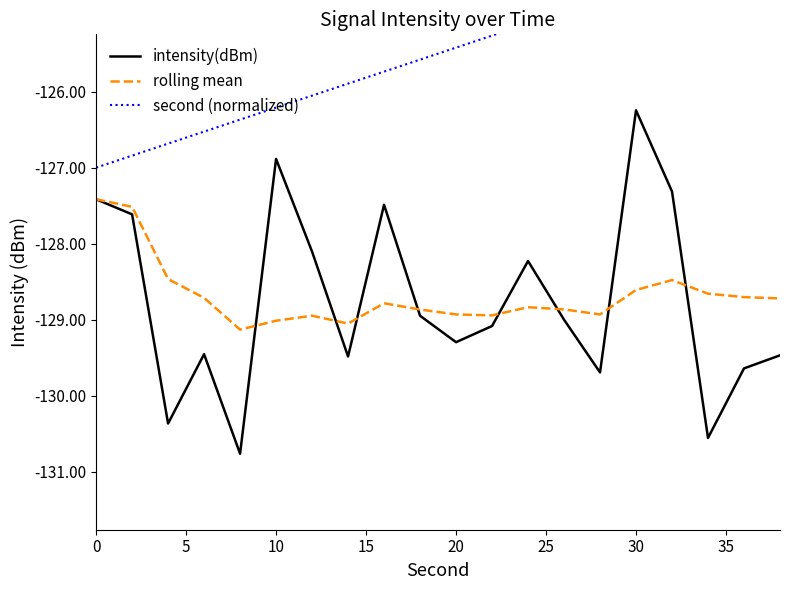

What is the minimum value for intensity(dBm)?

-130.8